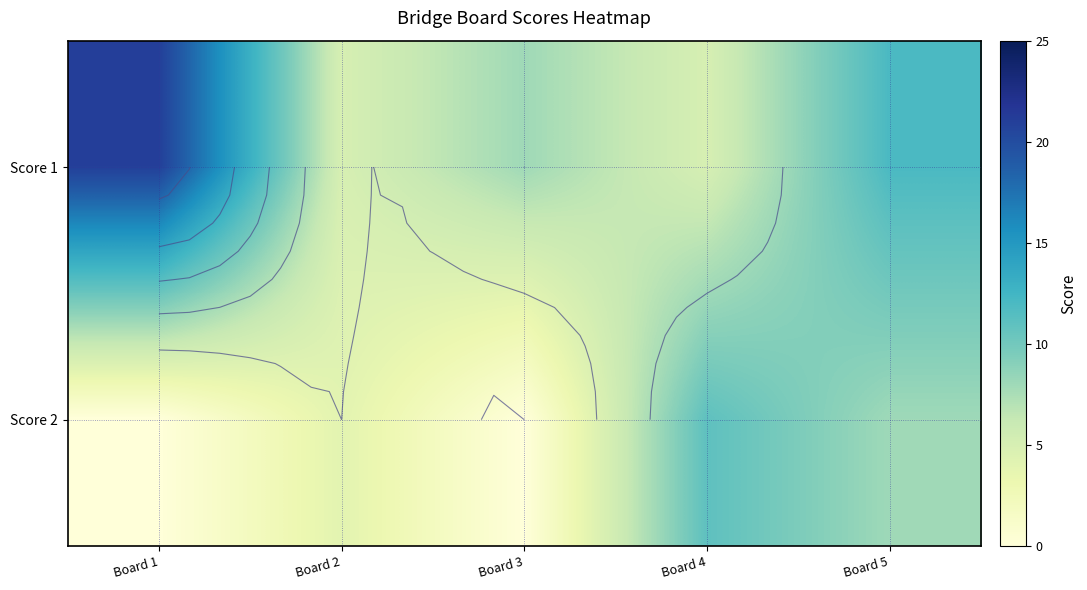

Which series has the largest range (max minus min)?

Score 1